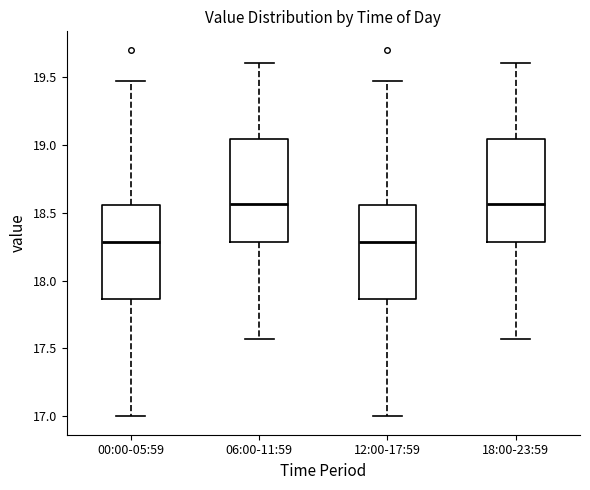

Where does the median line of the box for 06:00-11:59 sit on the y-axis? The values are not printed on the chart, so give them approximately, as read against the axis.

18.55